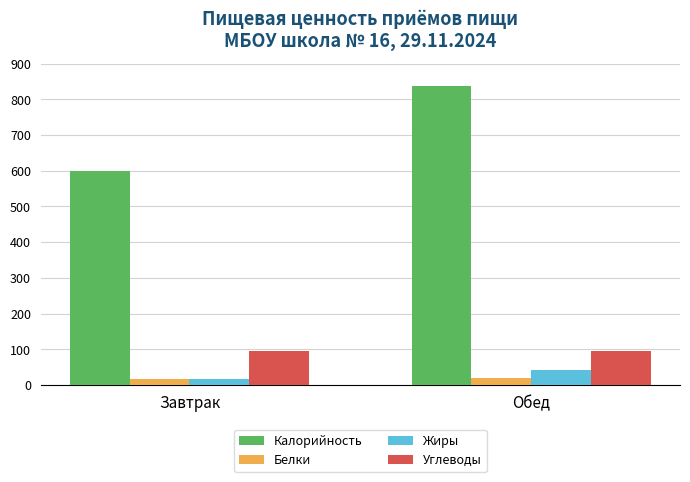

Rank the categories by Калорийность value from highest to lowest.

Обед, Завтрак